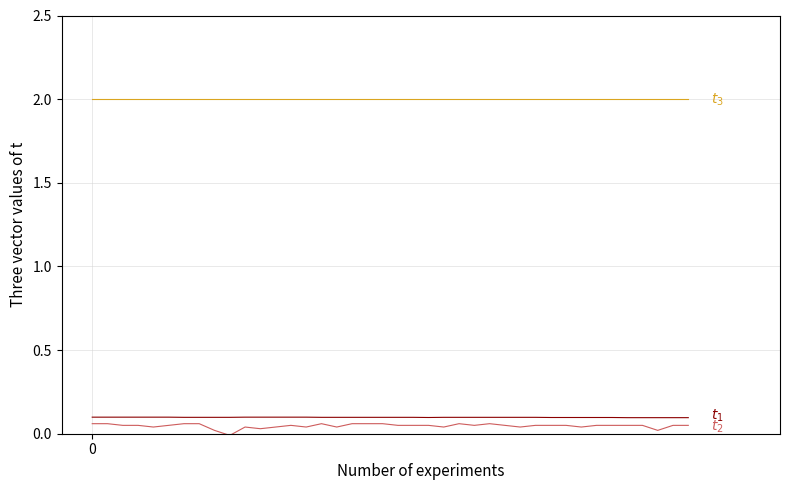

What is the maximum value shown in the chart?

2.0